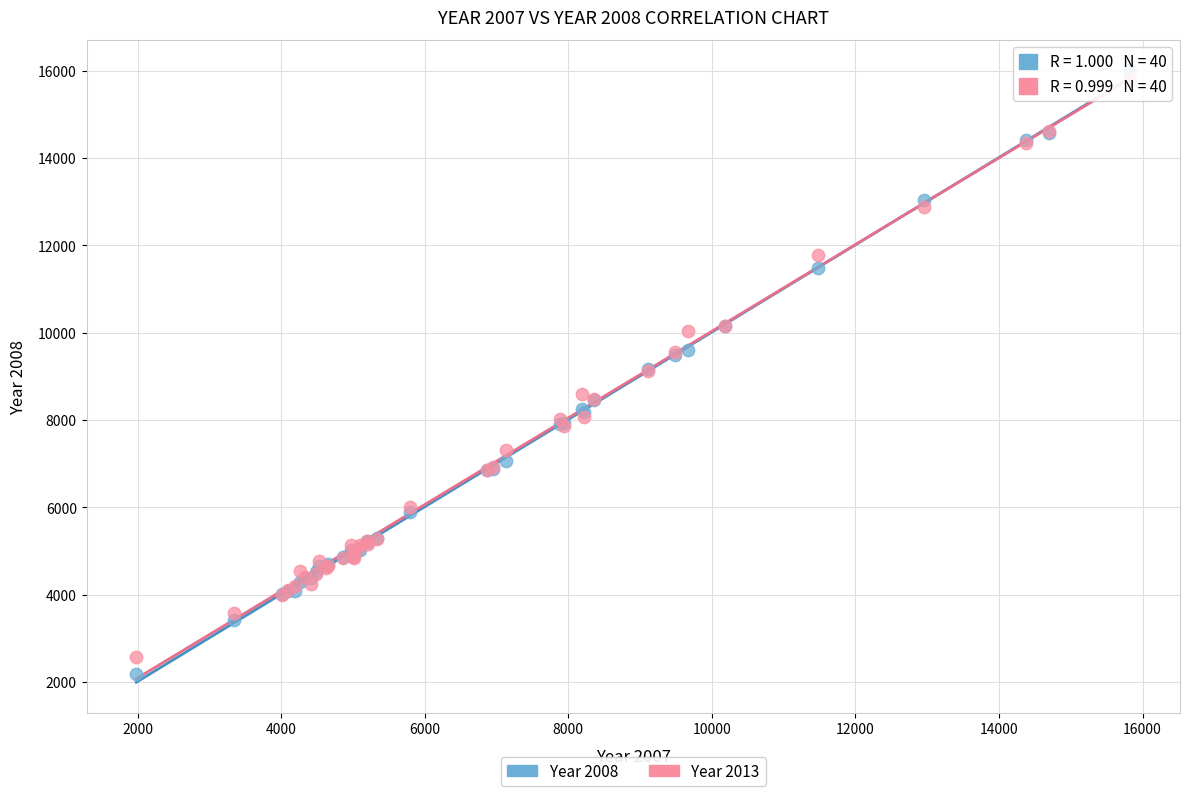

Which series has the largest Y range (max minus min)?

Year 2008